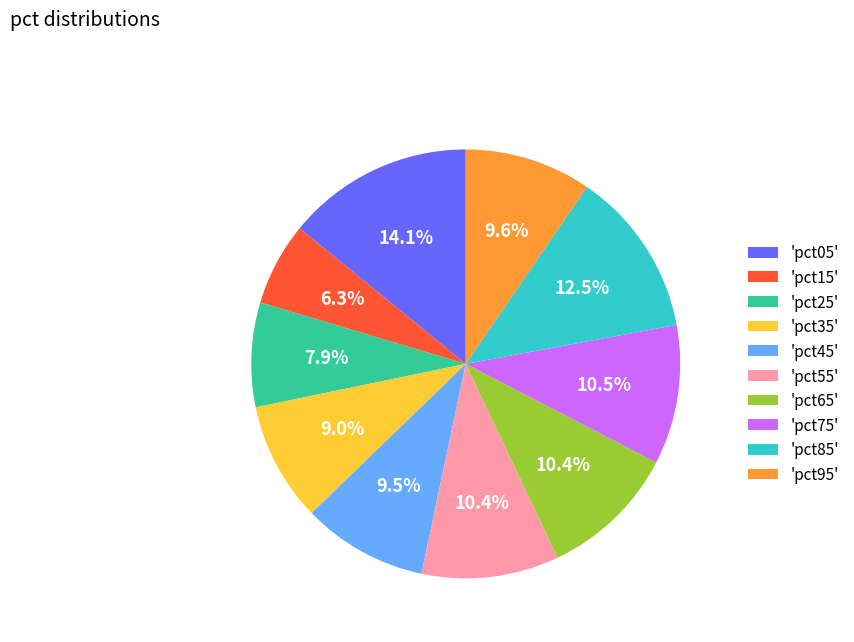

Which slice is the smallest?

'pct15'